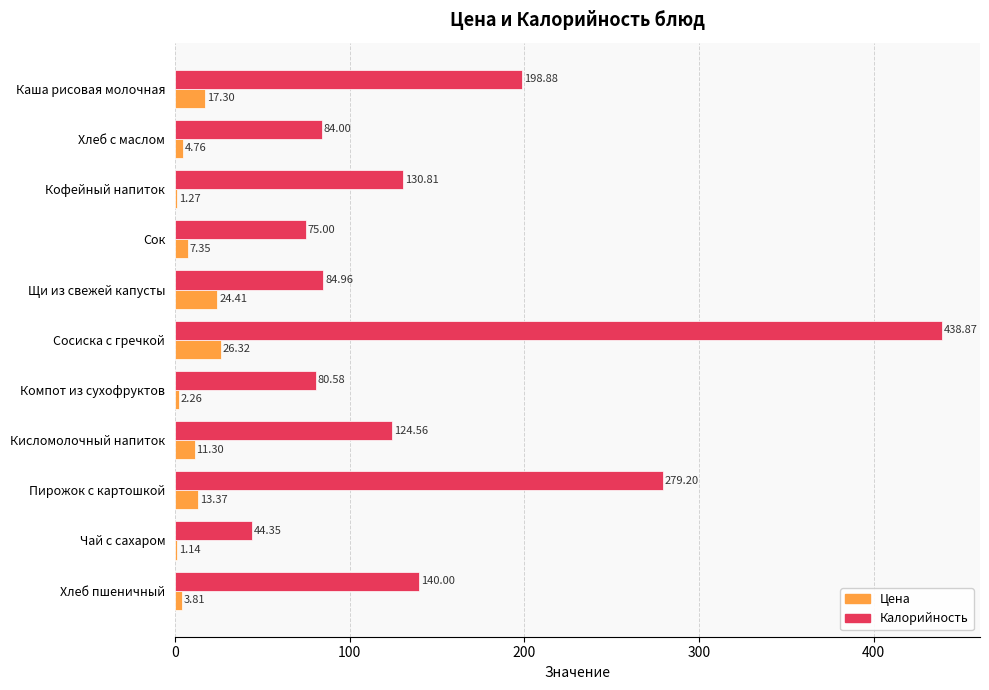

What is the sum of all Цена values?

113.3